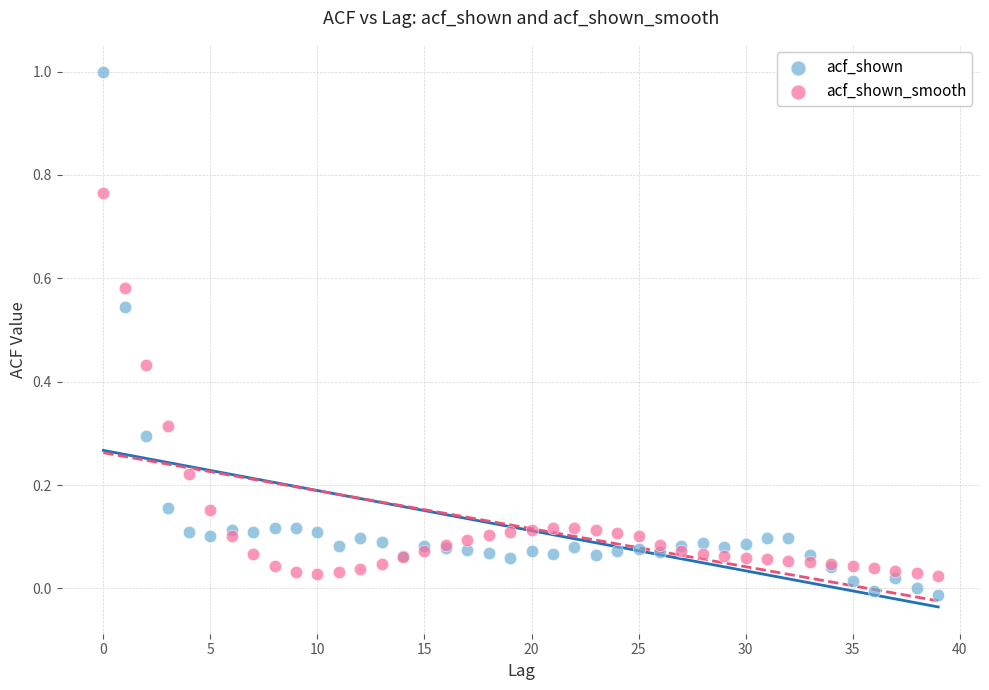

Which series contains the highest Y value?

acf_shown